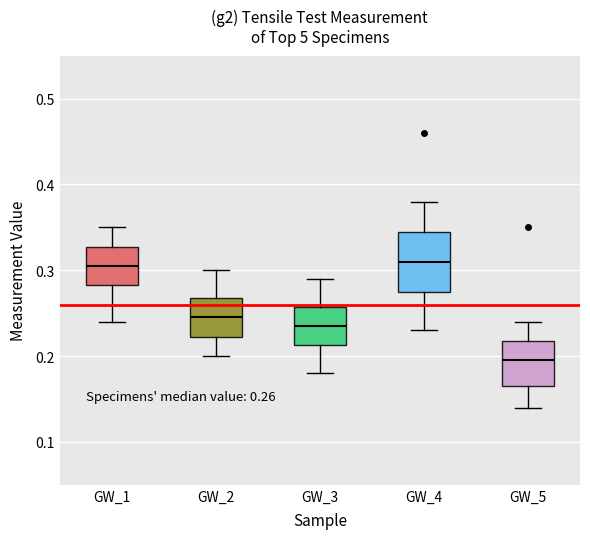

Which box is the tallest, from its lower edge to its upper edge?

GW_4